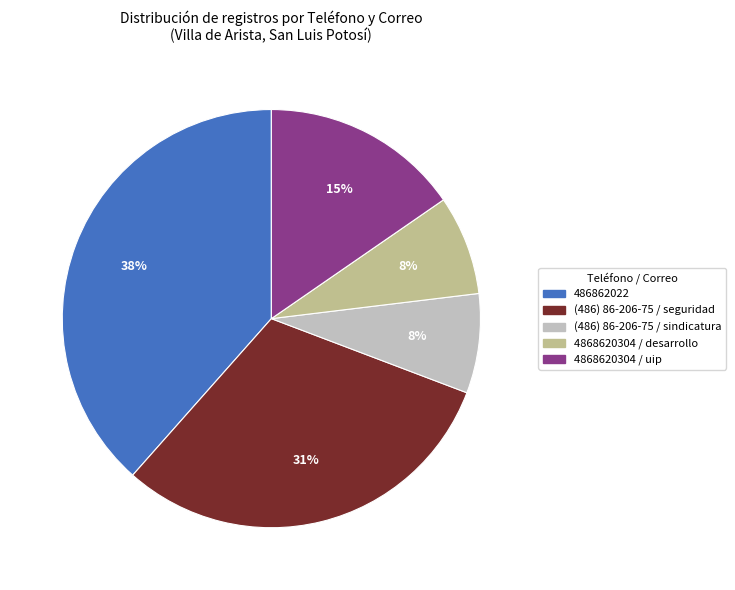

What is the largest slice in the pie chart?

486862022